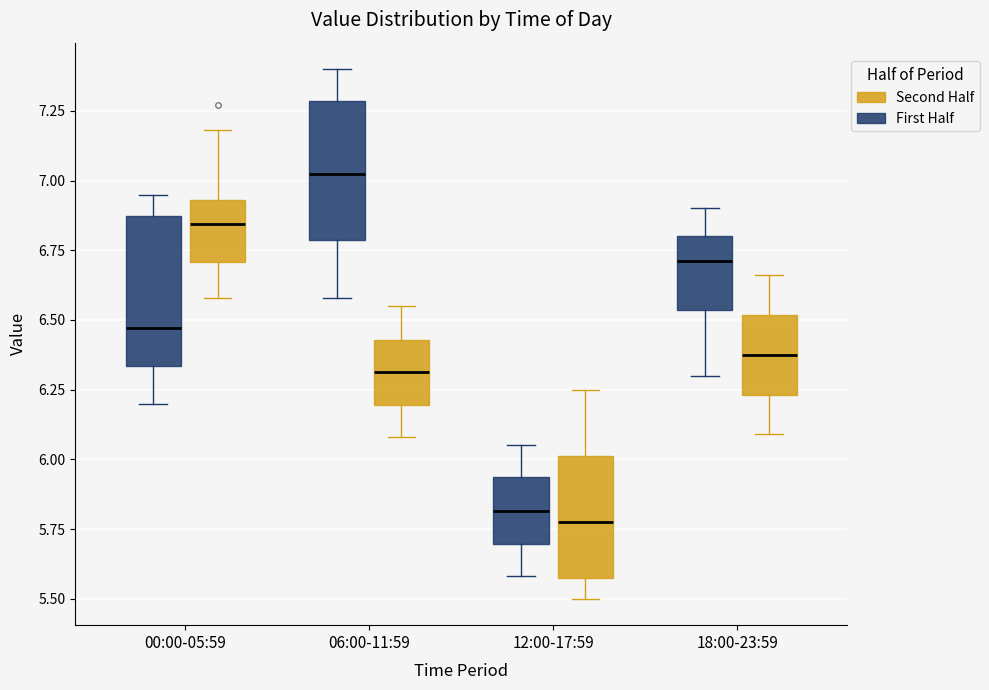

Reading left to right, transcribe this box plot: for each box, give where its median line is, the range the box spans, and where its two whiskers end, as read against the y-axis. The values are not printed on the chart, so give them approximately, as read against the axis.

00:00-05:59 (First Half): median 6.45, box 6.35 to 6.85, whiskers 6.20 to 6.95
00:00-05:59 (Second Half): median 6.85, box 6.70 to 6.95, whiskers 6.60 to 7.20
06:00-11:59 (First Half): median 7.05, box 6.80 to 7.30, whiskers 6.60 to 7.40
06:00-11:59 (Second Half): median 6.30, box 6.20 to 6.45, whiskers 6.10 to 6.55
12:00-17:59 (First Half): median 5.80, box 5.70 to 5.95, whiskers 5.60 to 6.05
12:00-17:59 (Second Half): median 5.80, box 5.55 to 6.00, whiskers 5.50 to 6.25
18:00-23:59 (First Half): median 6.70, box 6.55 to 6.80, whiskers 6.30 to 6.90
18:00-23:59 (Second Half): median 6.40, box 6.25 to 6.50, whiskers 6.10 to 6.65